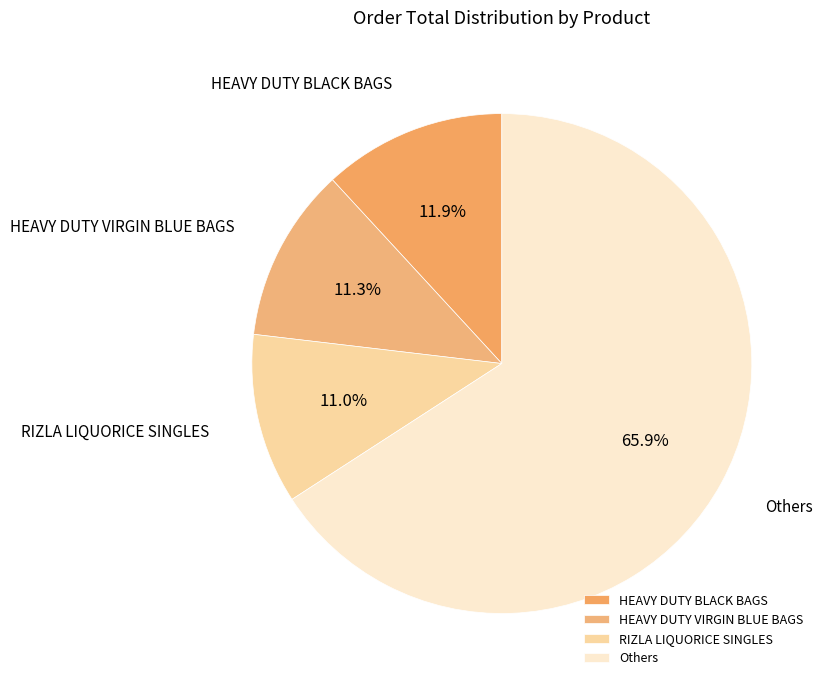

Which has a higher value, HEAVY DUTY BLACK BAGS or Others?

Others